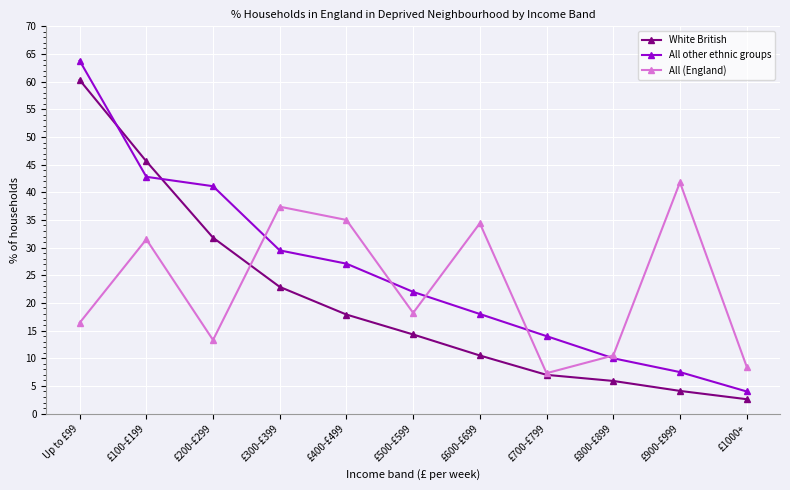

Which series has the largest total across all categories?

All other ethnic groups